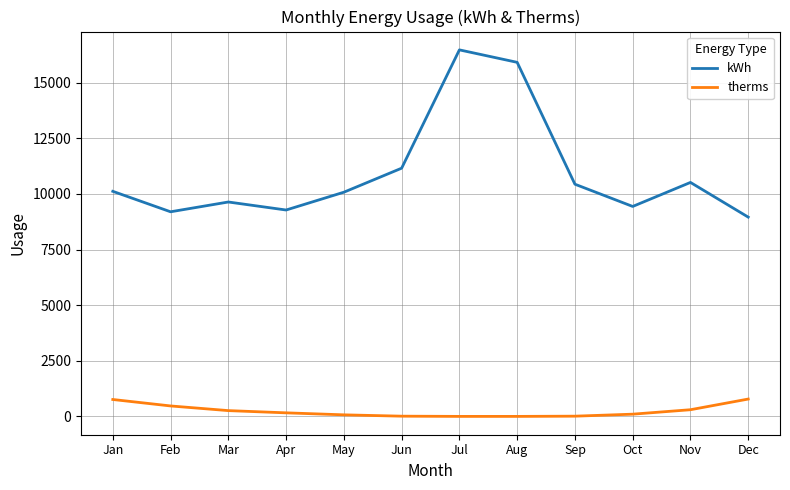

What is the difference between the therms values at Dec and Sep?

770